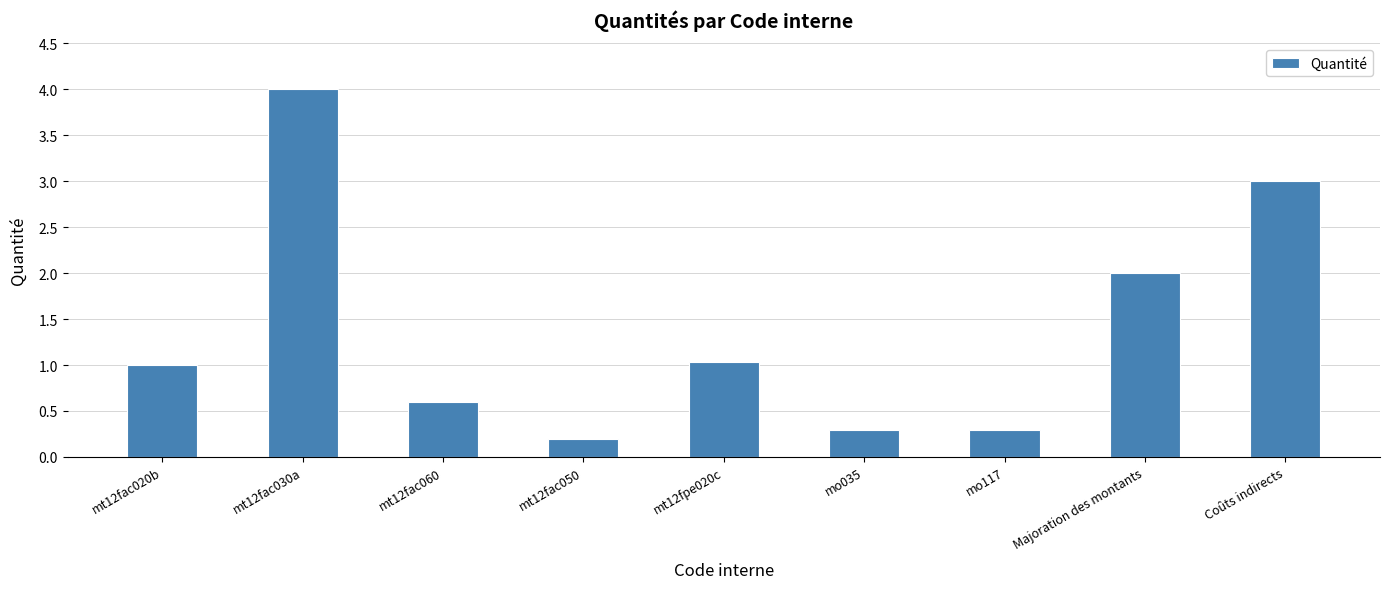

What is the difference between the maximum and minimum values?

3.8